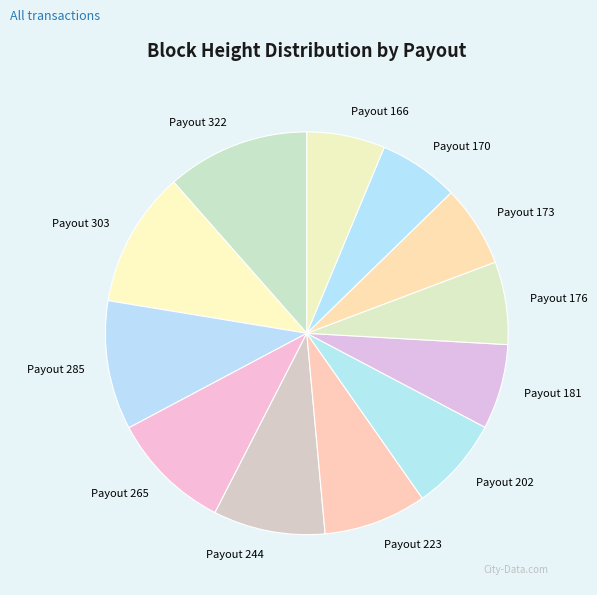

Does Payout 322 represent more than half of the total?

No